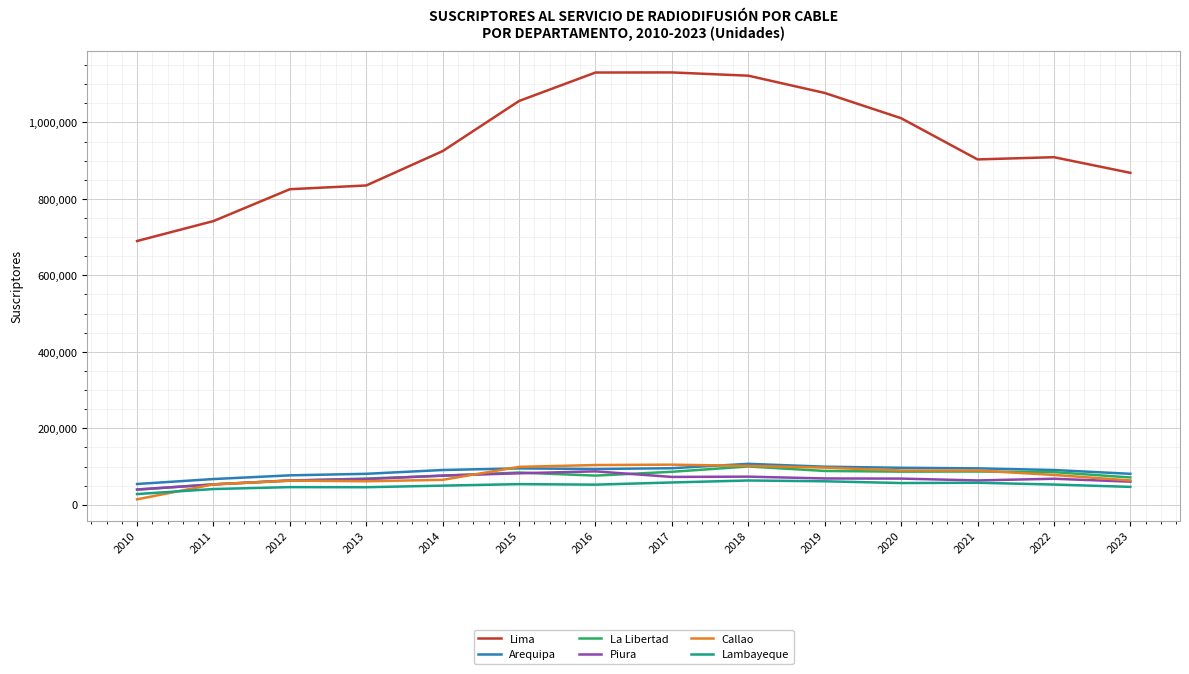

How many intersections are there between Callao and Lambayeque?

1